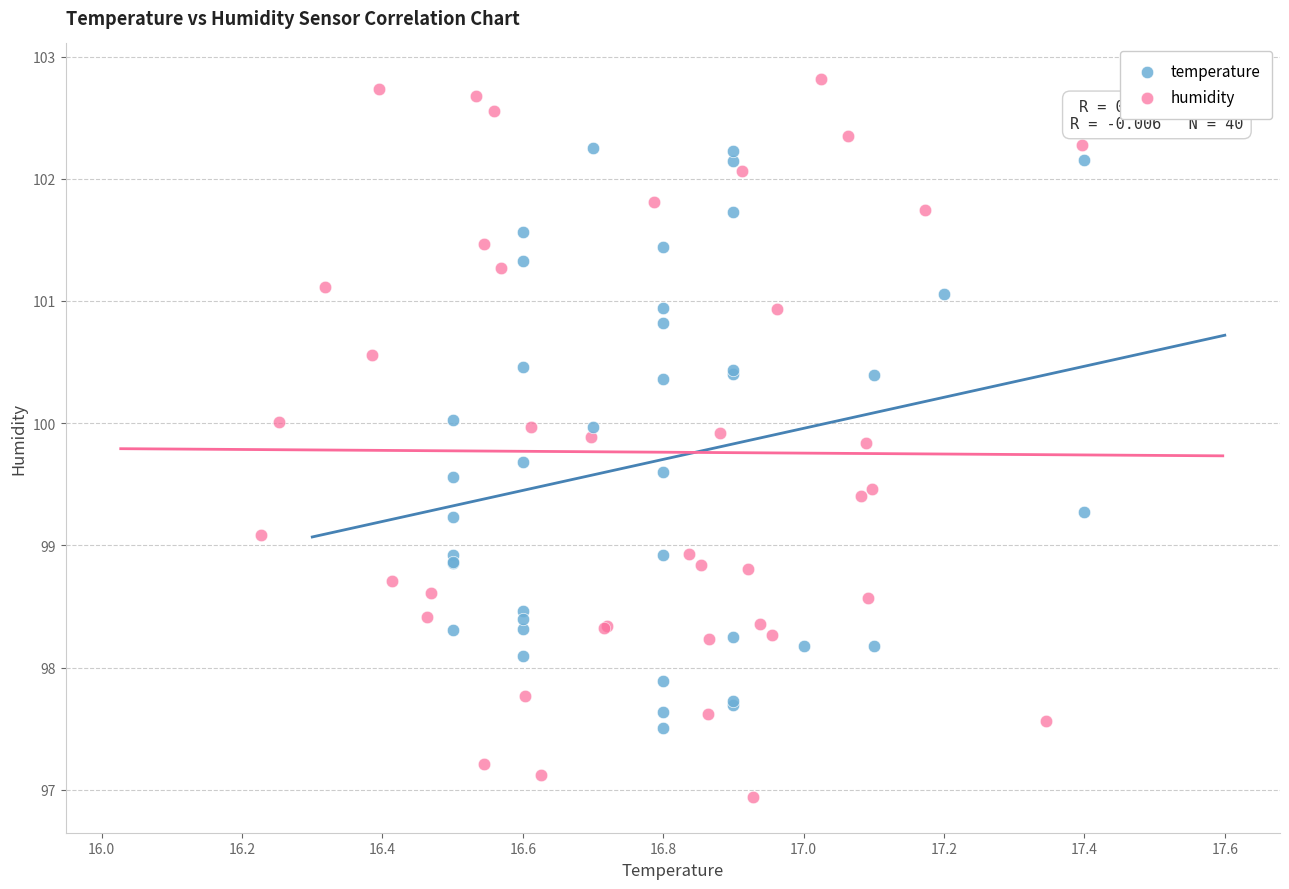

Which series reaches the minimum Y coordinate?

humidity